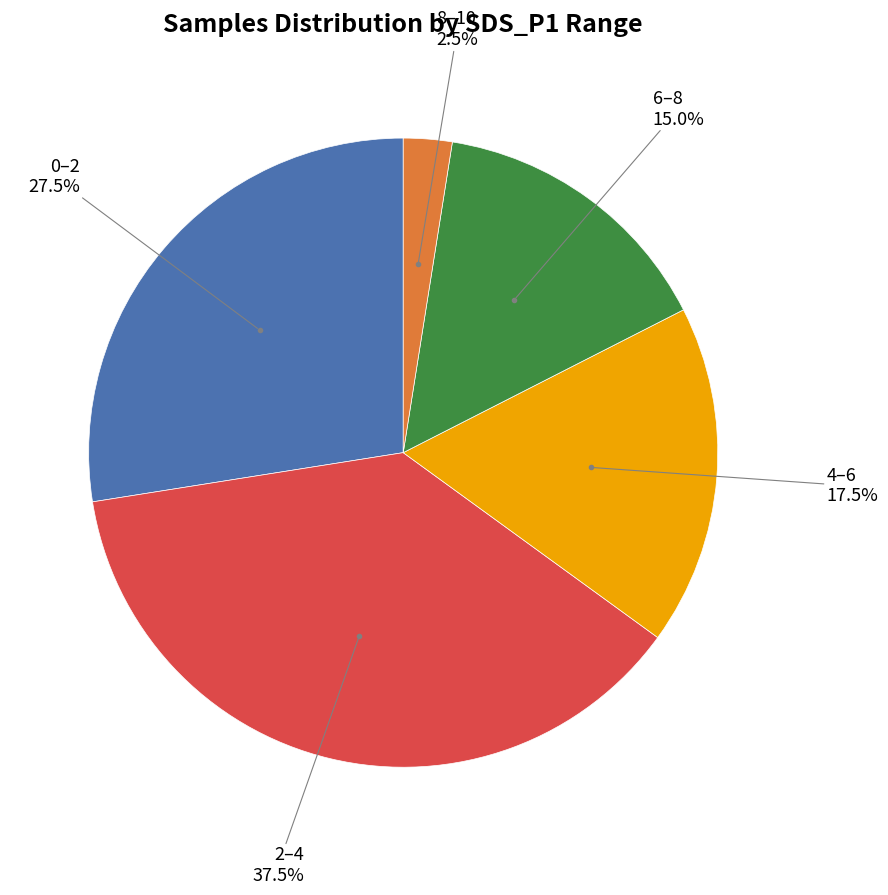

Is there a majority slice in this chart?

No